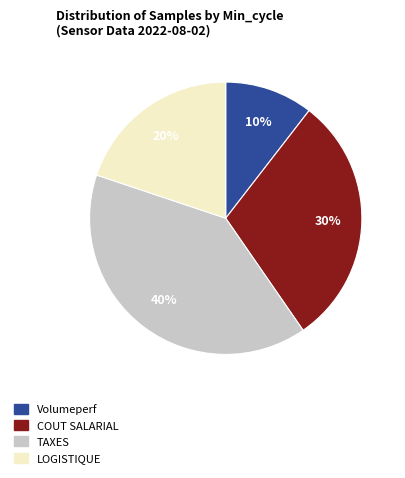

Combined, do LOGISTIQUE and Volumeperf account for over 50%?

No